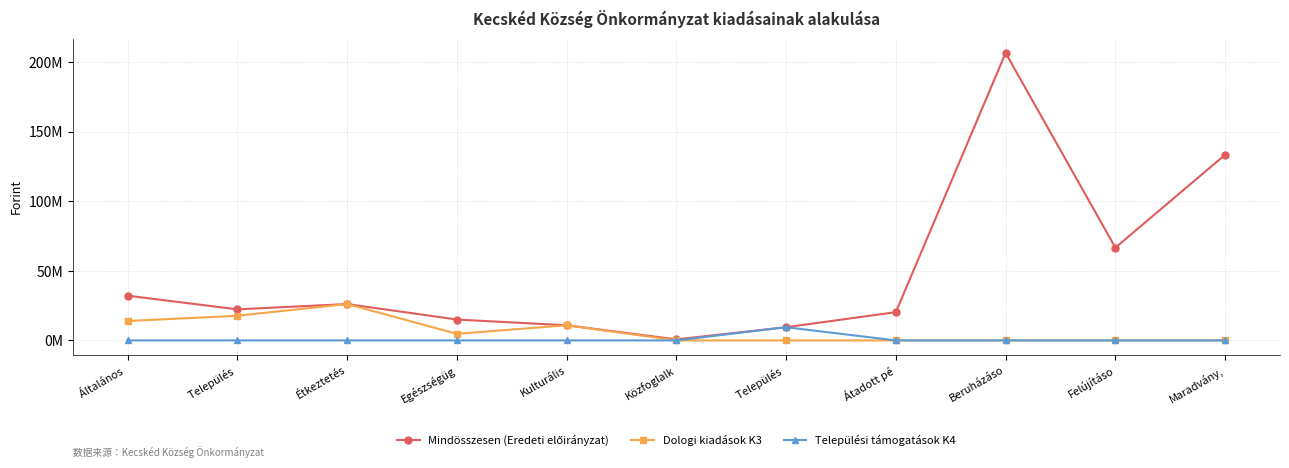

What is the sum of all Dologi kiadások K3 values?

73483528.0